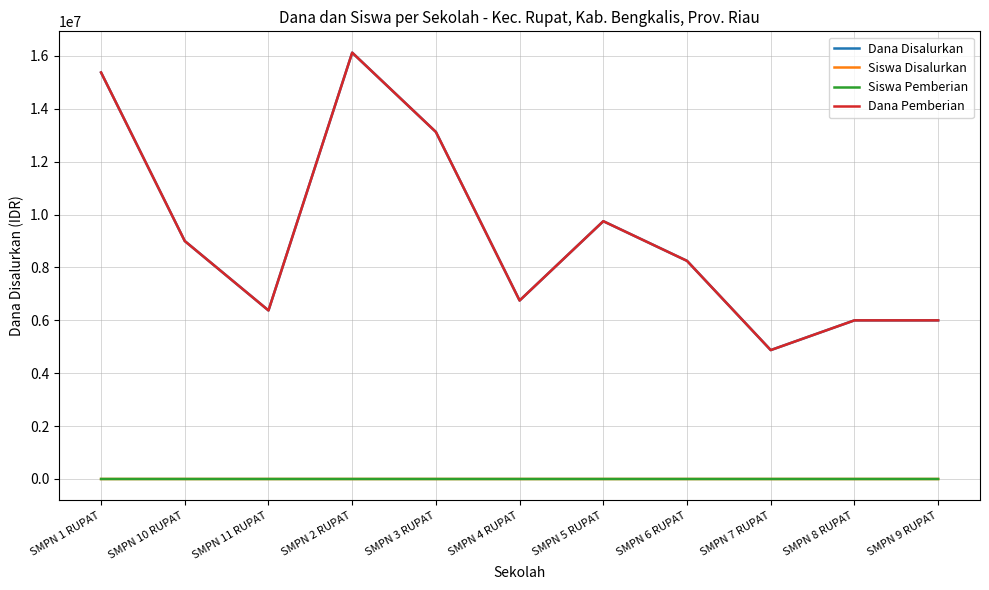

Is it true that Siswa Pemberian equals 26 at SMPN 5 RUPAT?

True